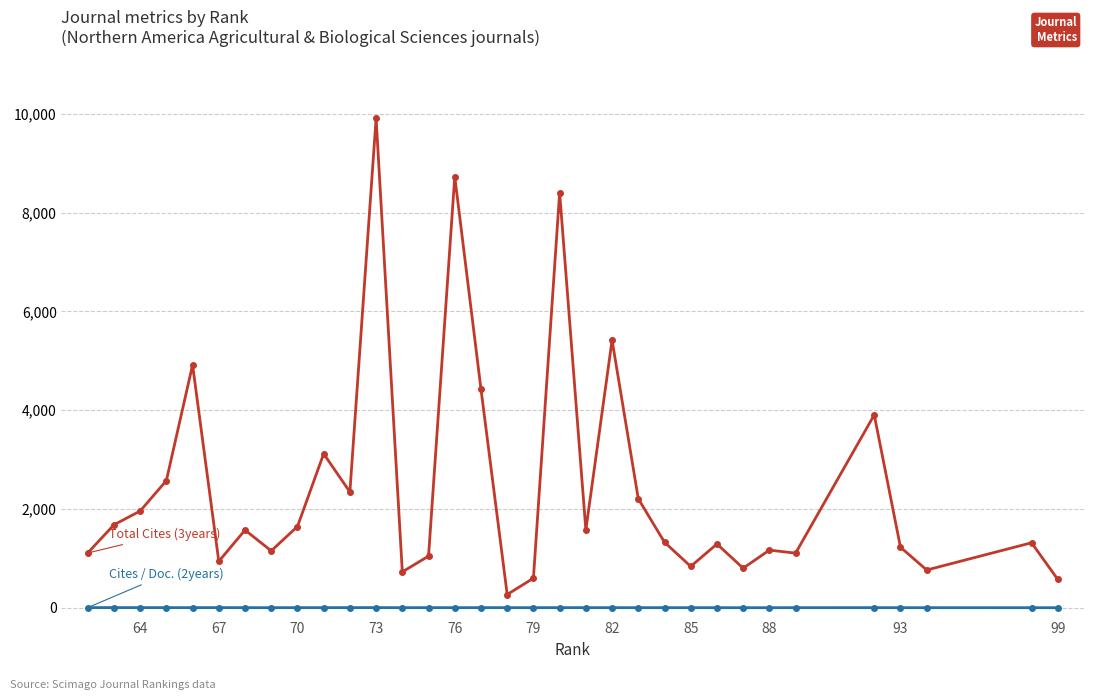

What is the maximum value shown in the chart?

9910.0